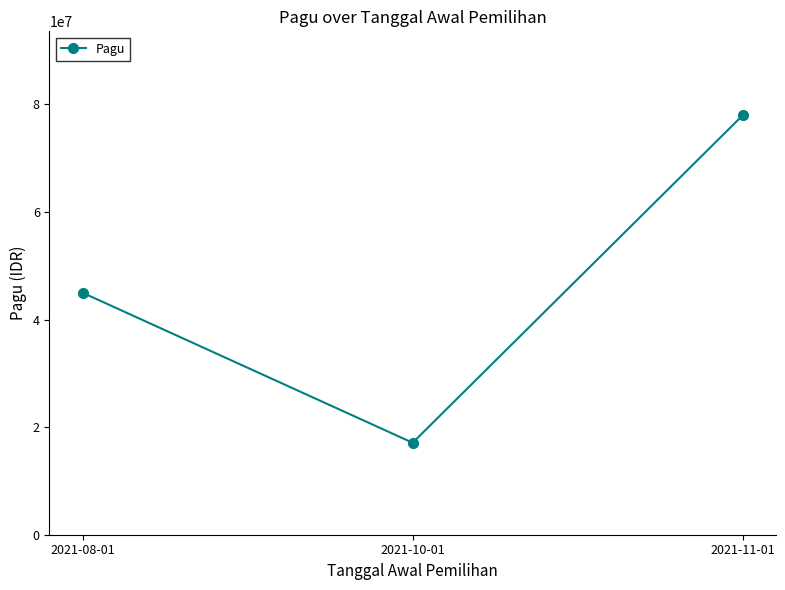

What is the greatest value displayed?

78000000